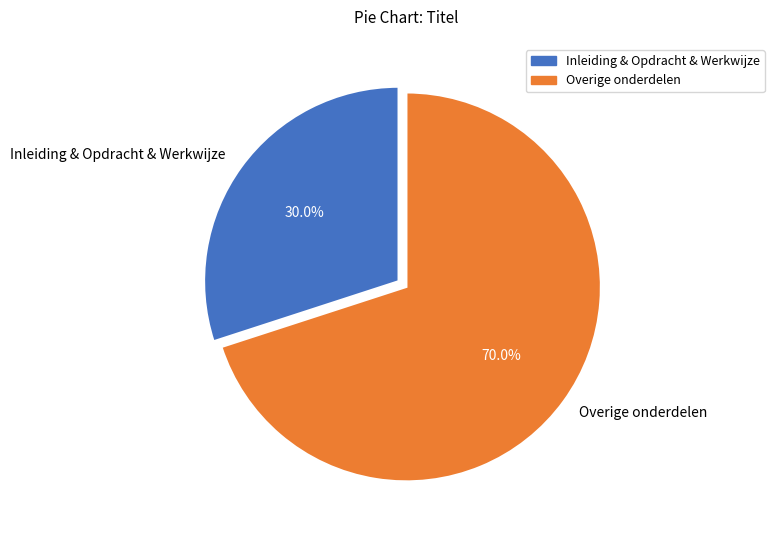

Which category has the biggest portion of the pie?

Overige onderdelen